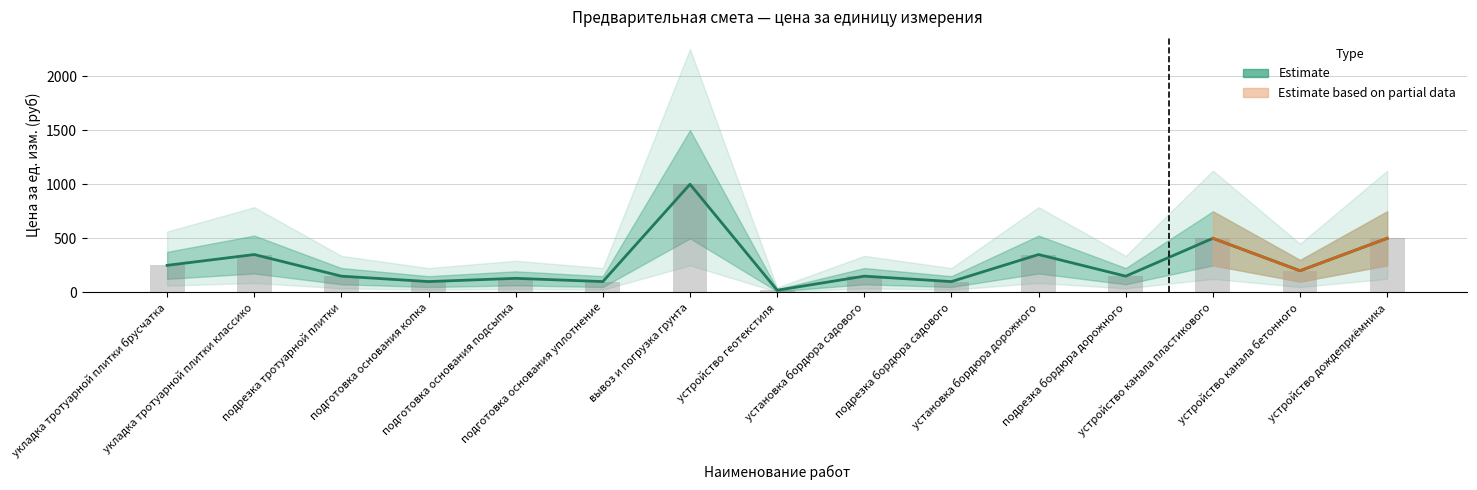

What is the smallest value displayed?

20